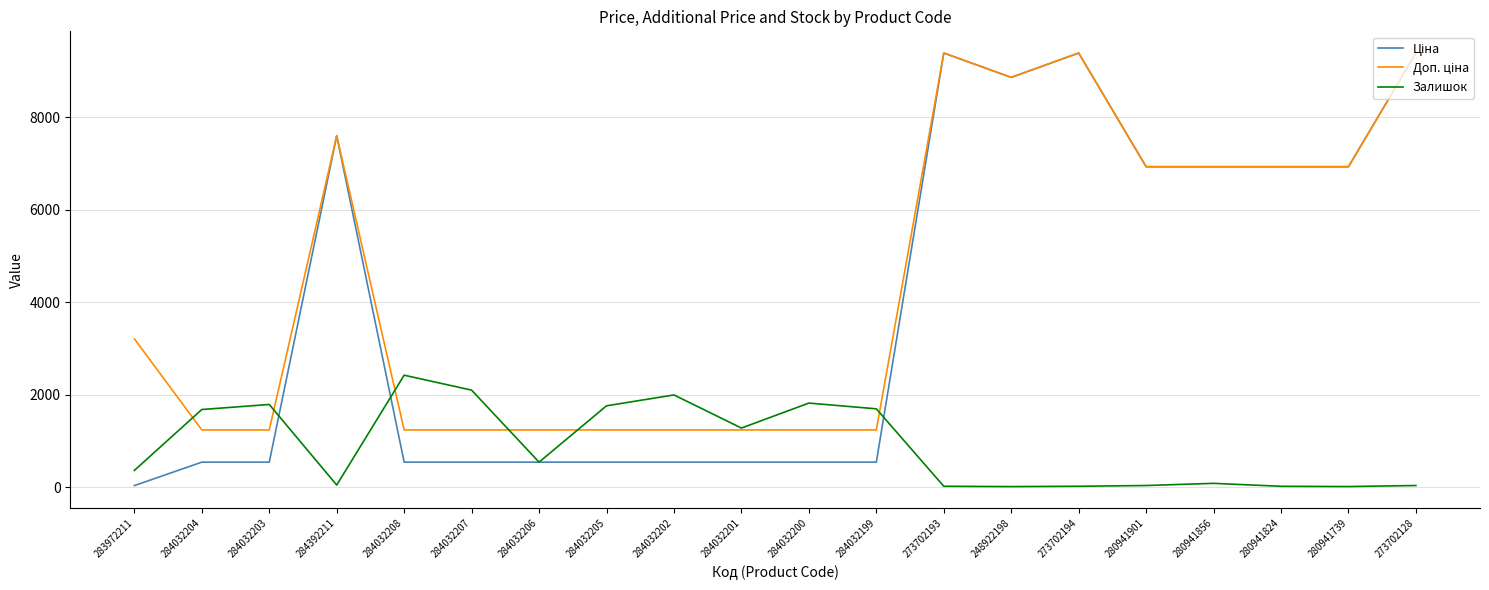

What is the maximum value shown in the chart?

9384.0